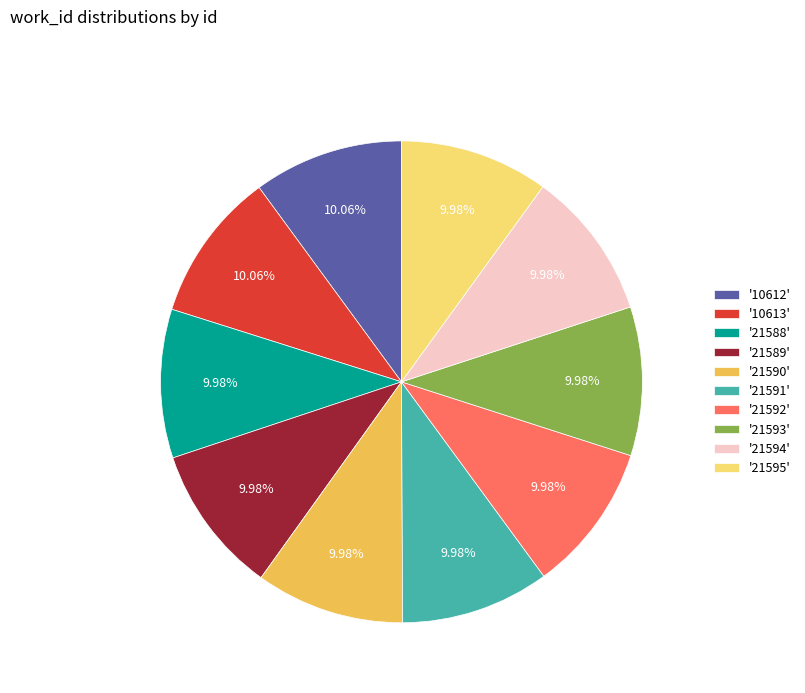

Is the sum of '21591' and '21592' greater than half?

No